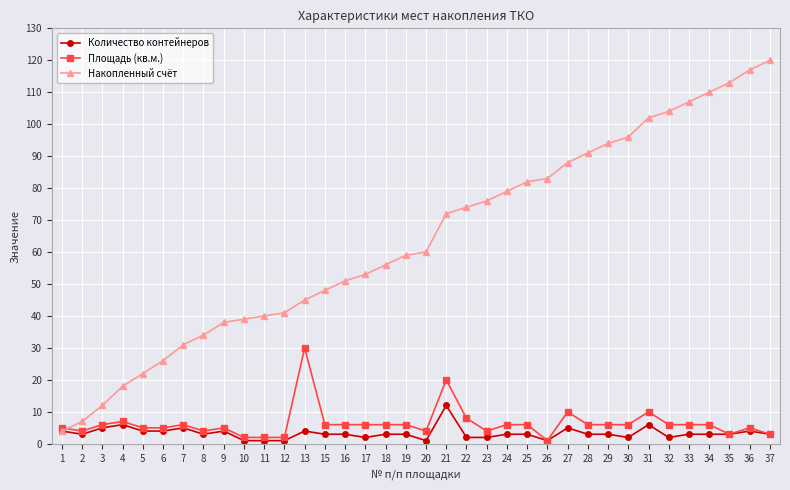

Is it true that Площадь (кв.м.) equals 30 at 13?

True